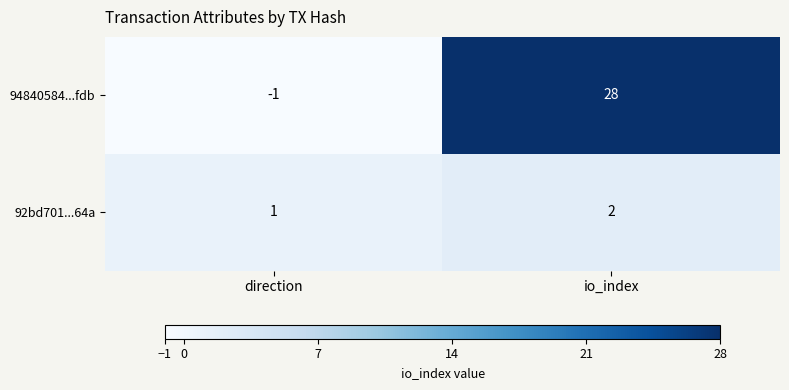

At which label is 92bd701...64a closest to 1?

direction